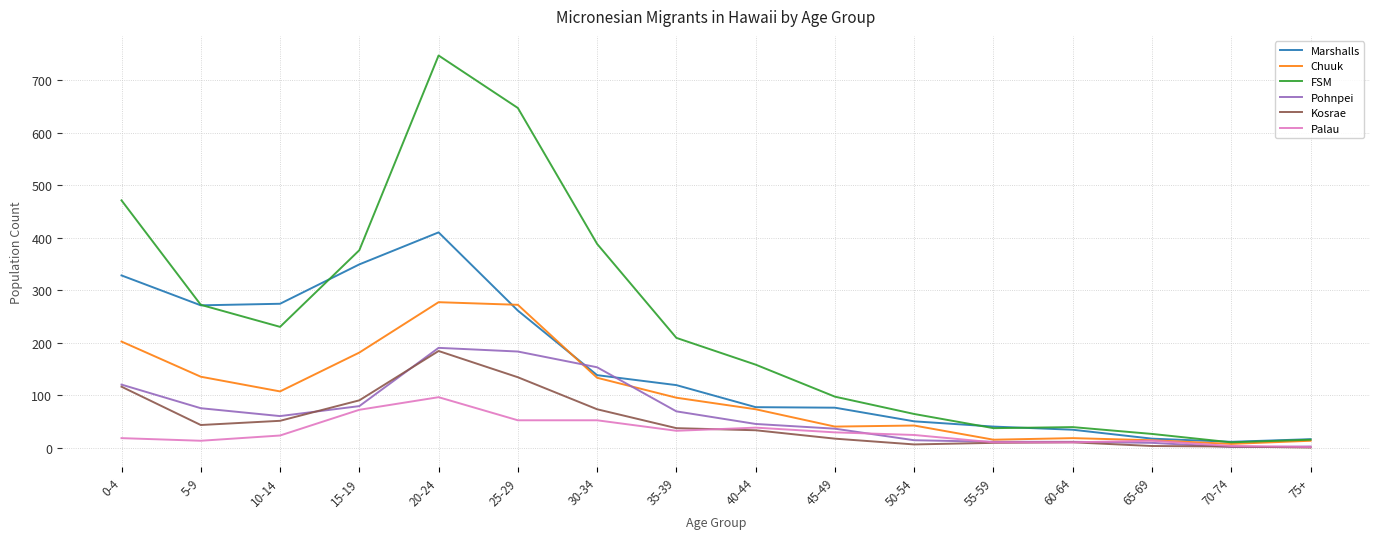

Count the number of categories in the chart.

16